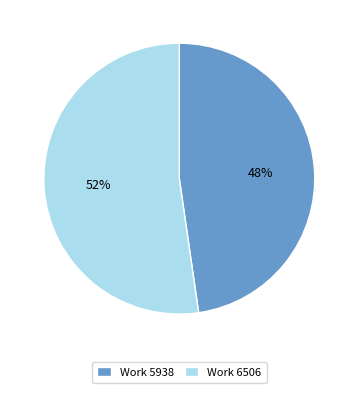

Does Work 5938 represent more than half of the total?

No